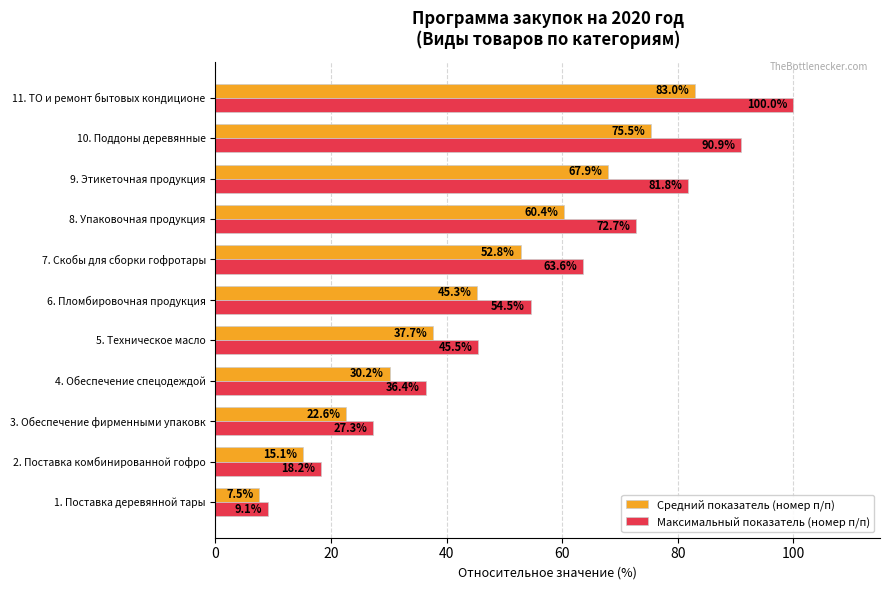

How many distinct data groups are displayed?

2